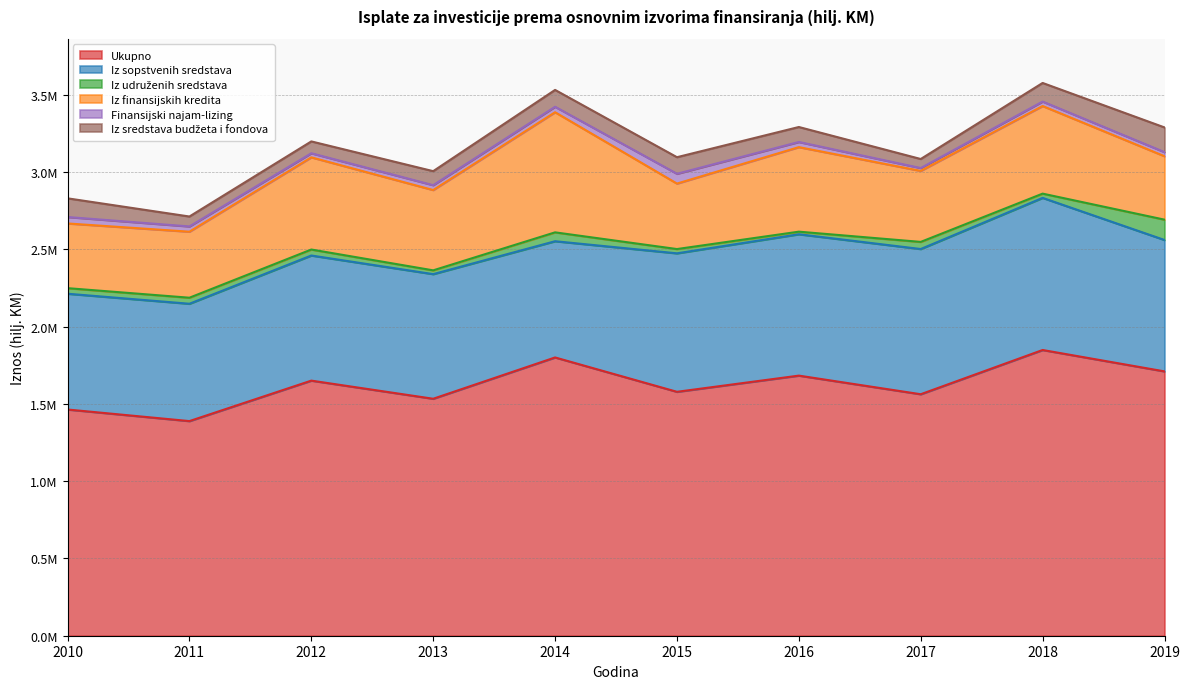

True or false: Iz sopstvenih sredstava and Iz sredstava budžeta i fondova cross at least once.

False